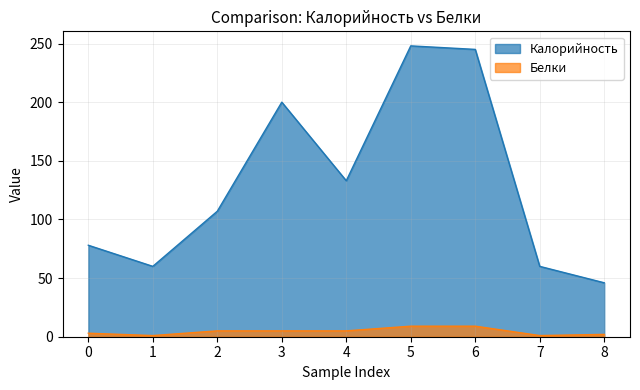

In Калорийность, how many points are lower than both neighbors (excluding endpoints)?

2